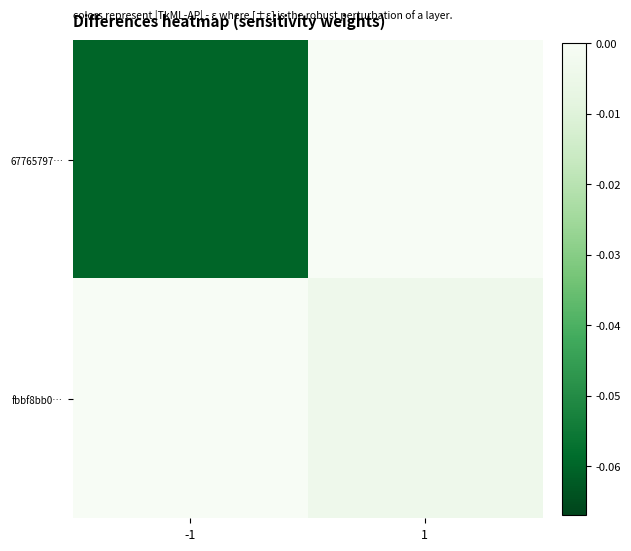

At which category is the sum across all series the highest?

1